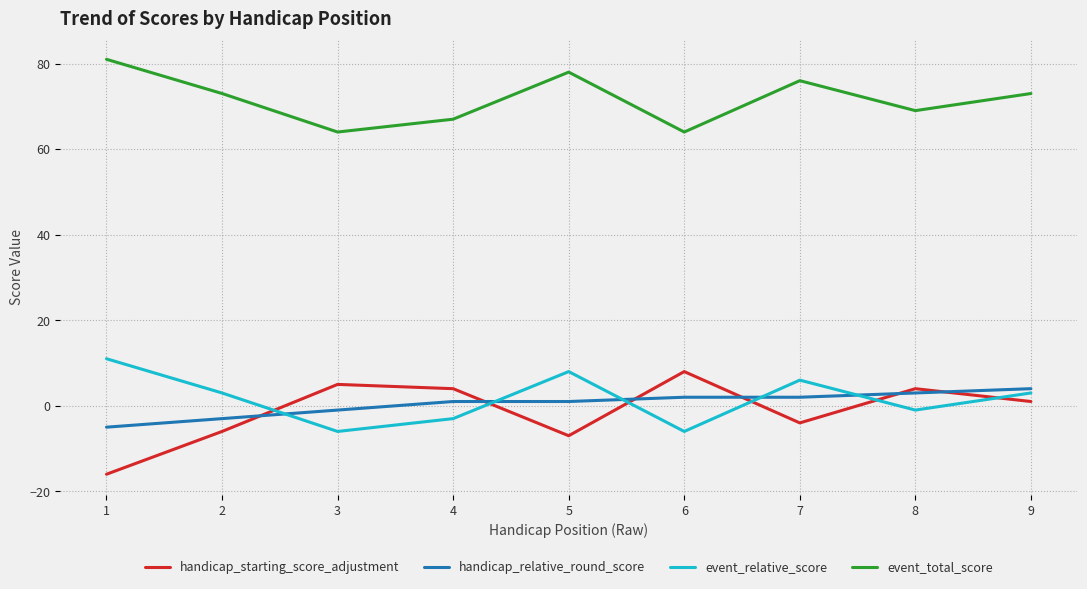

What is the sum of the handicap_starting_score_adjustment values at 2 and 3?

-1